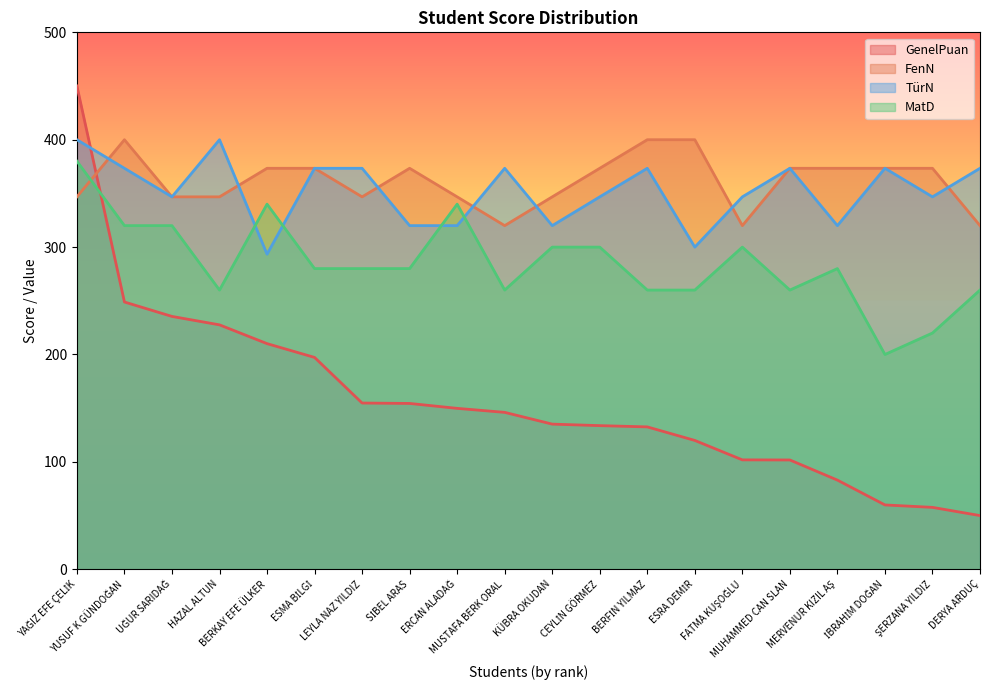

True or false: GenelPuan has a value of 76.8 at ESRA DEMİR.

False